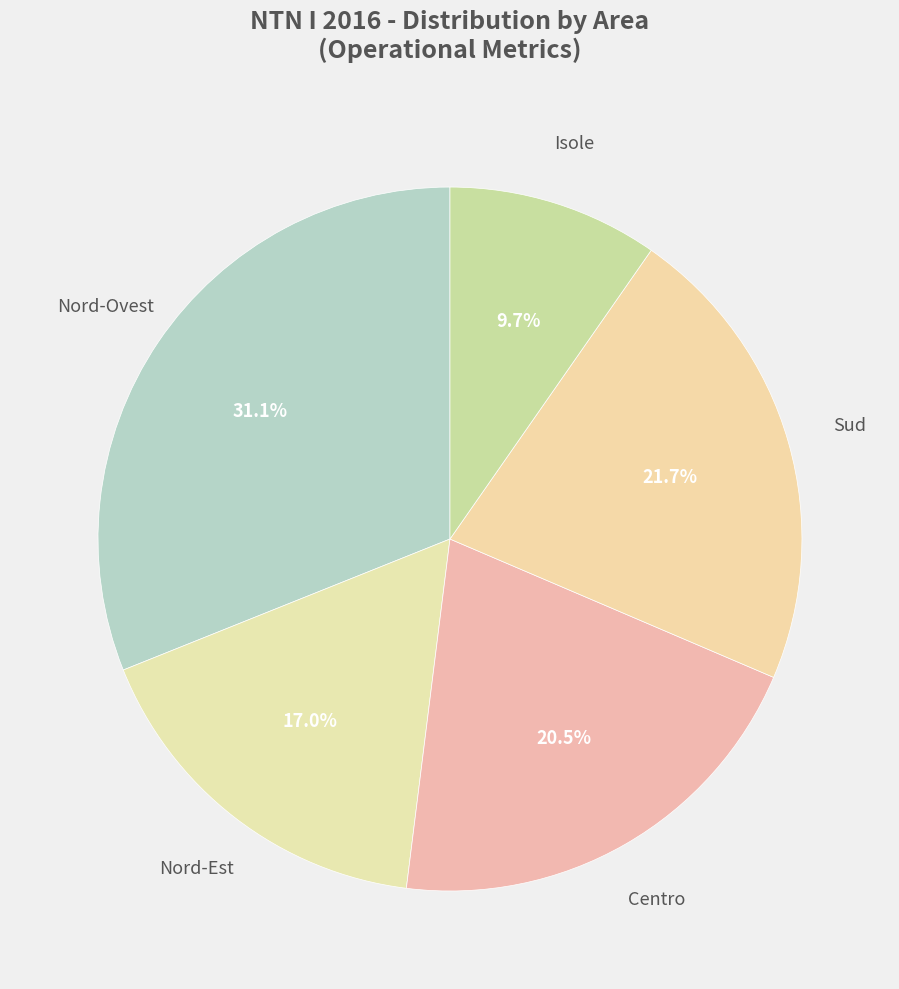

Is there a majority slice in this chart?

No